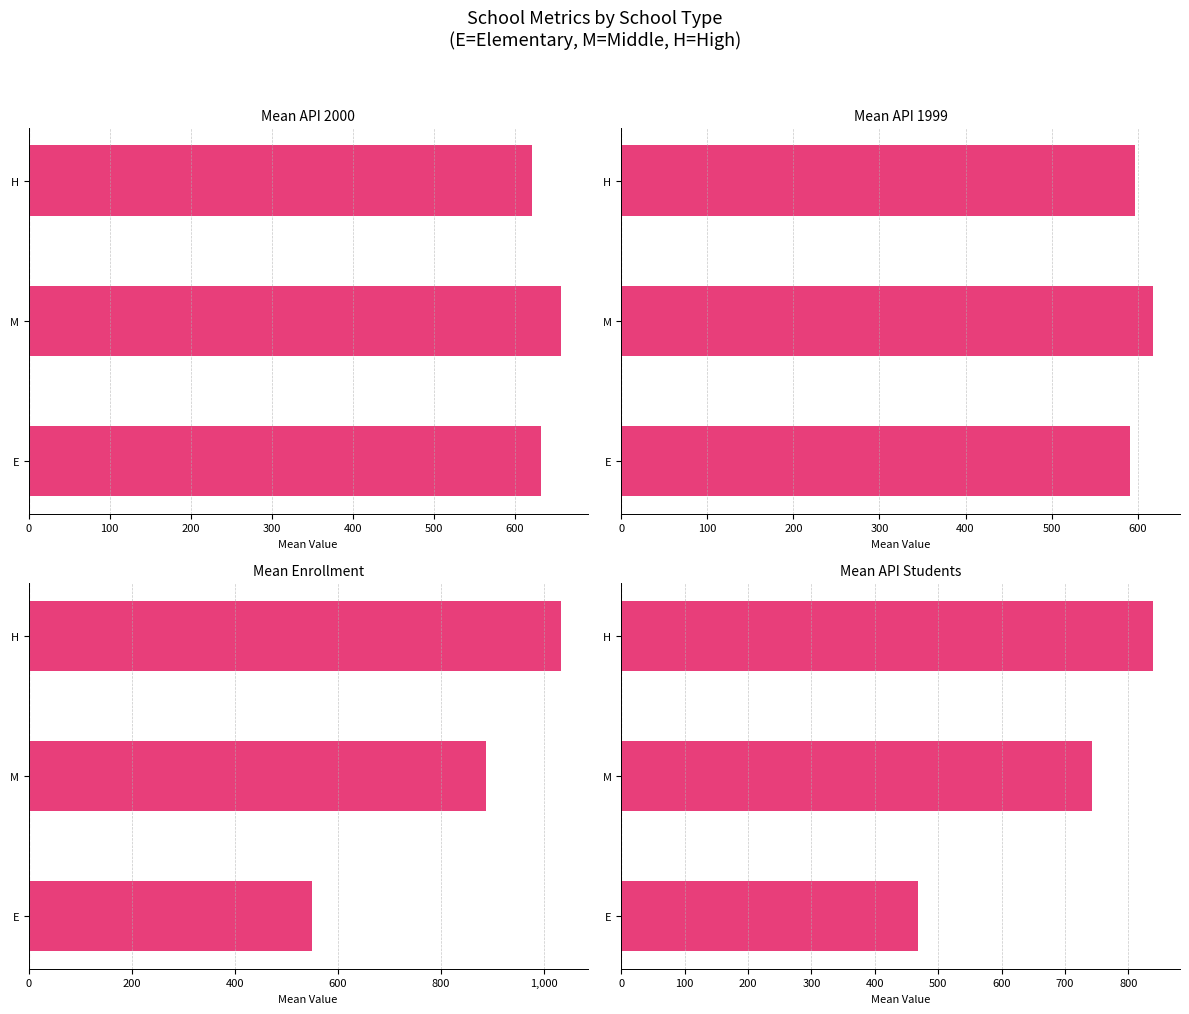

Reading right to left, transcribe all the data shown in this chart.

Mean API 2000: 200=621.8	100=657.0	0=632.4
Mean API 1999: 200=596.4	100=618.3	0=591.2
Mean Enrollment: 200=1033.2	100=887.4	0=550.2
Mean API Students: 200=839.4	100=742.7	0=468.3